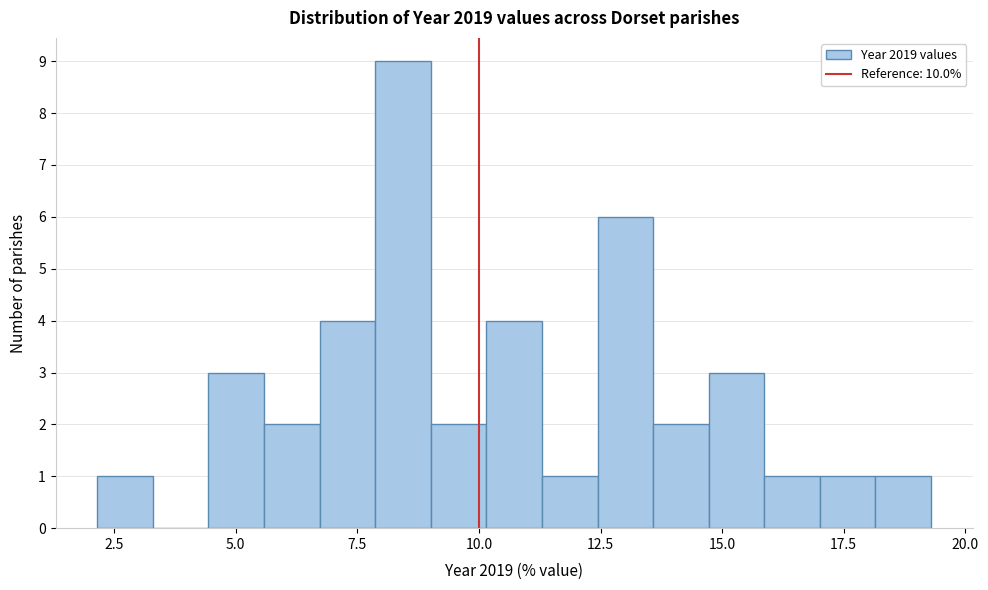

Read against the x-axis, roughly where is the centre of the tallest bar?

8.5